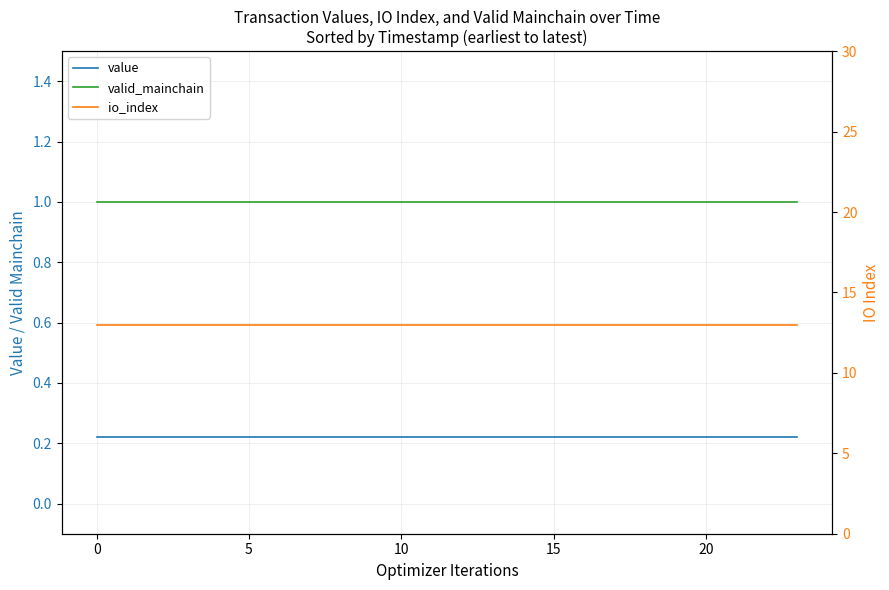

Reading left to right, list all the values displayed in this chart.

value: 0.2	0.2	0.2	0.2	0.2	0.2	0.2	0.2	0.2	0.2	0.2	0.2	0.2	0.2	0.2	0.2	0.2	0.2	0.2	0.2	0.2	0.2	0.2	0.2
valid_mainchain: 1.0	1.0	1.0	1.0	1.0	1.0	1.0	1.0	1.0	1.0	1.0	1.0	1.0	1.0	1.0	1.0	1.0	1.0	1.0	1.0	1.0	1.0	1.0	1.0
io_index: 13.0	13.0	13.0	13.0	13.0	13.0	13.0	13.0	13.0	13.0	13.0	13.0	13.0	13.0	13.0	13.0	13.0	13.0	13.0	13.0	13.0	13.0	13.0	13.0